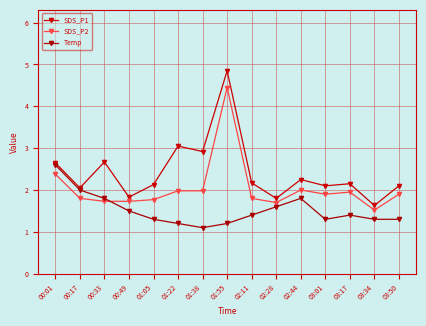

What are all the series names shown in the legend?

SDS_P1, SDS_P2, Temp